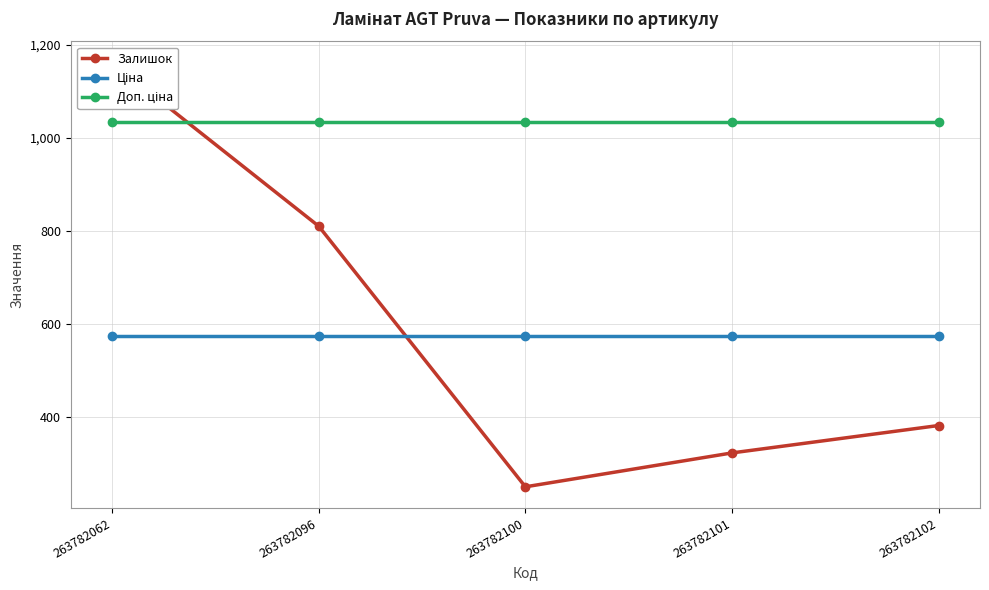

What is the difference between the highest and lowest values at 263782100?

786.1